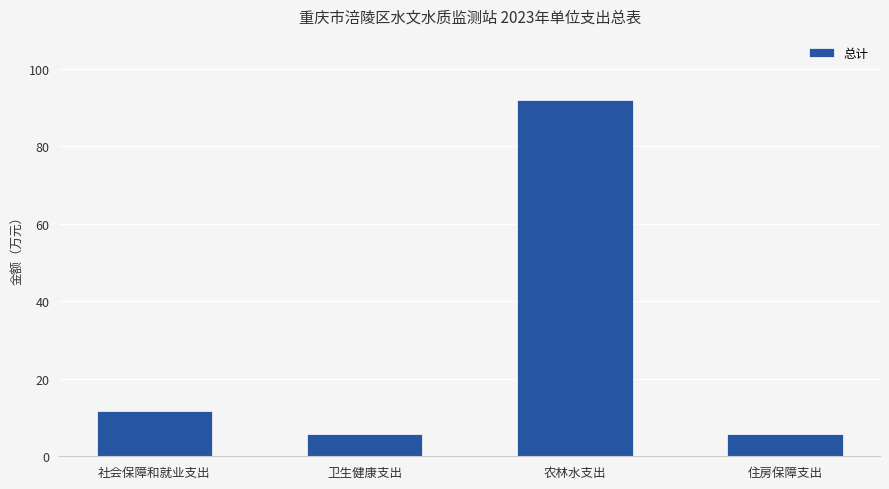

What is the label of the 4th bar from the right?

社会保障和就业支出